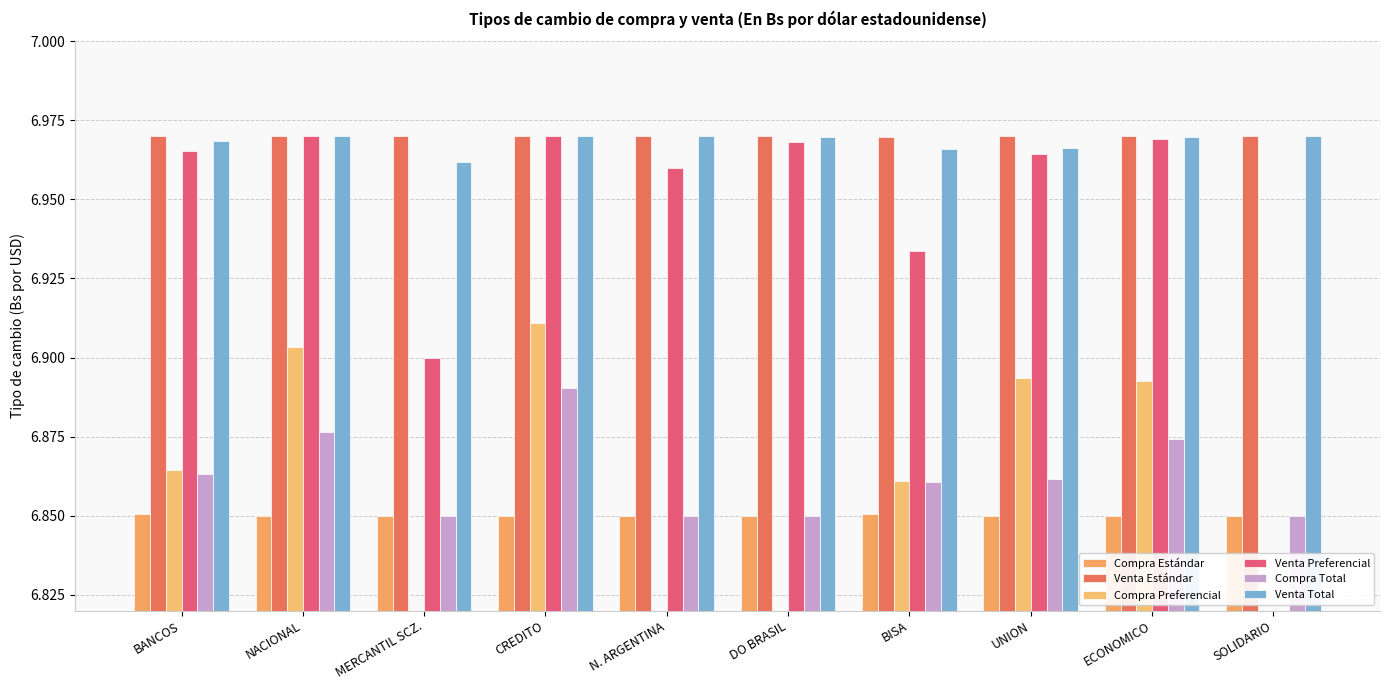

Which category has the lowest value across all series?

NACIONAL